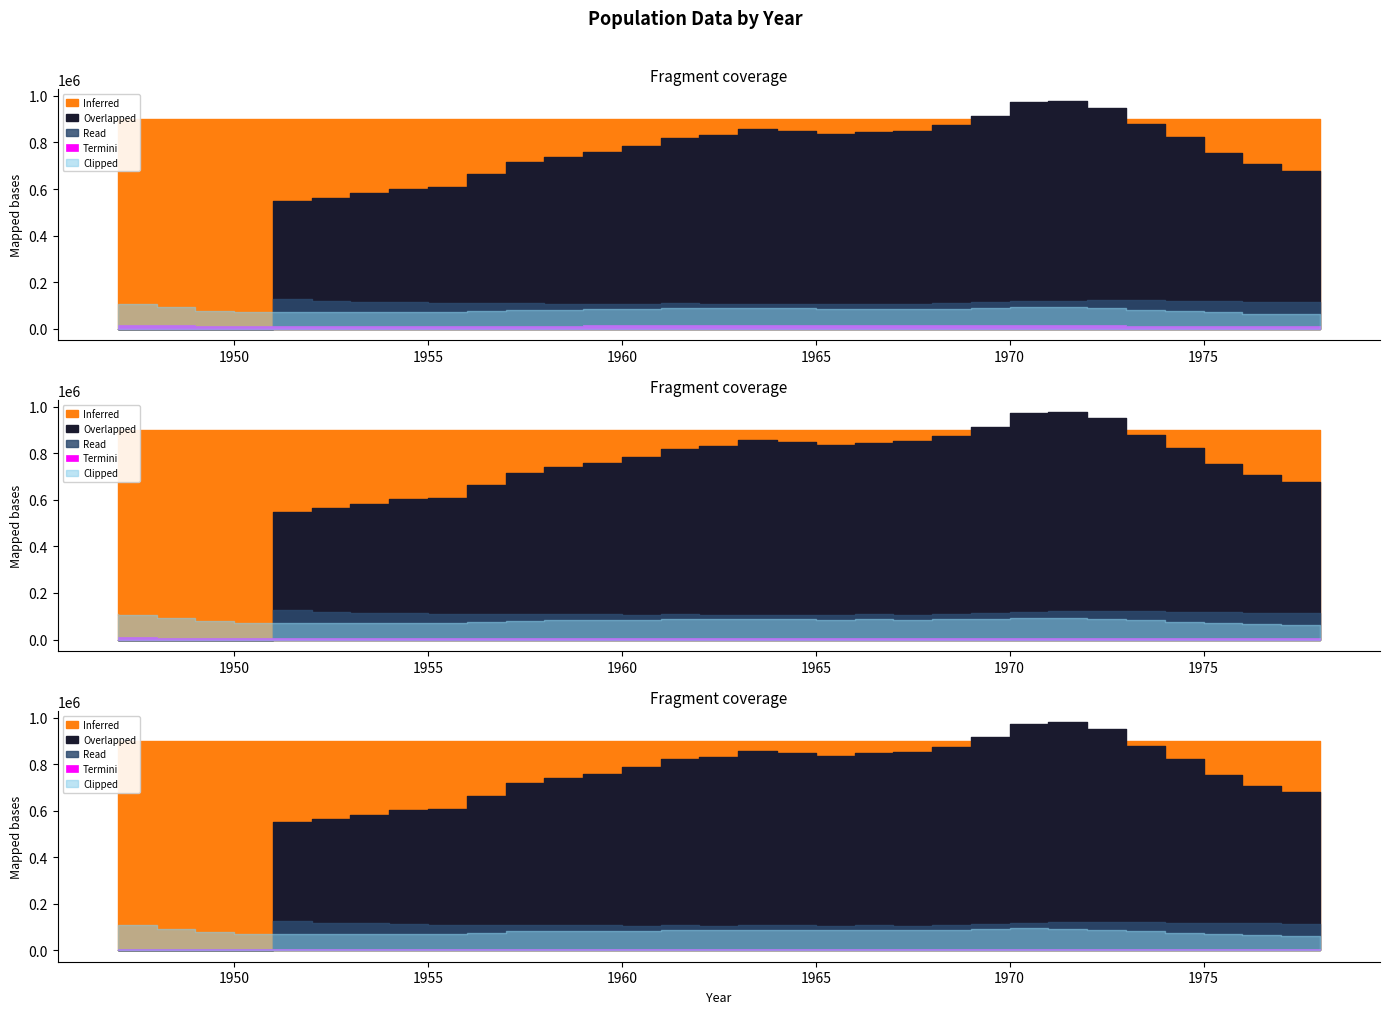

How many data points does each series have?

32